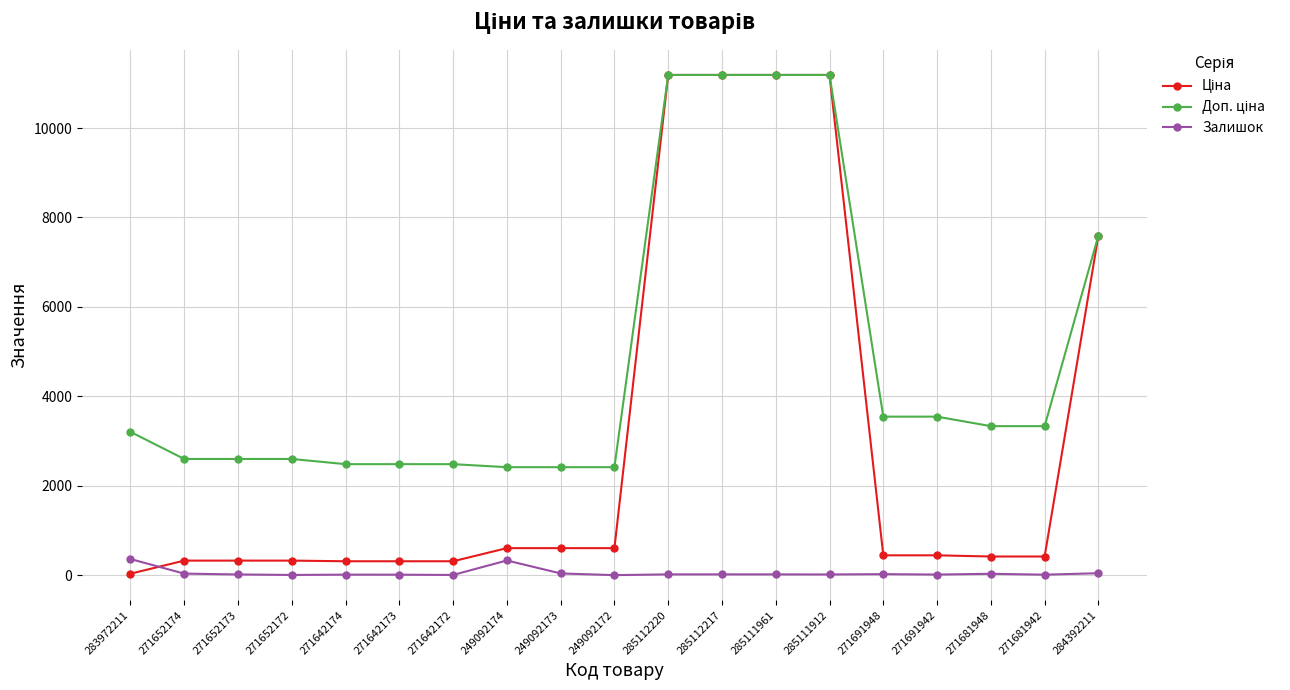

How many lines are shown in the chart?

3